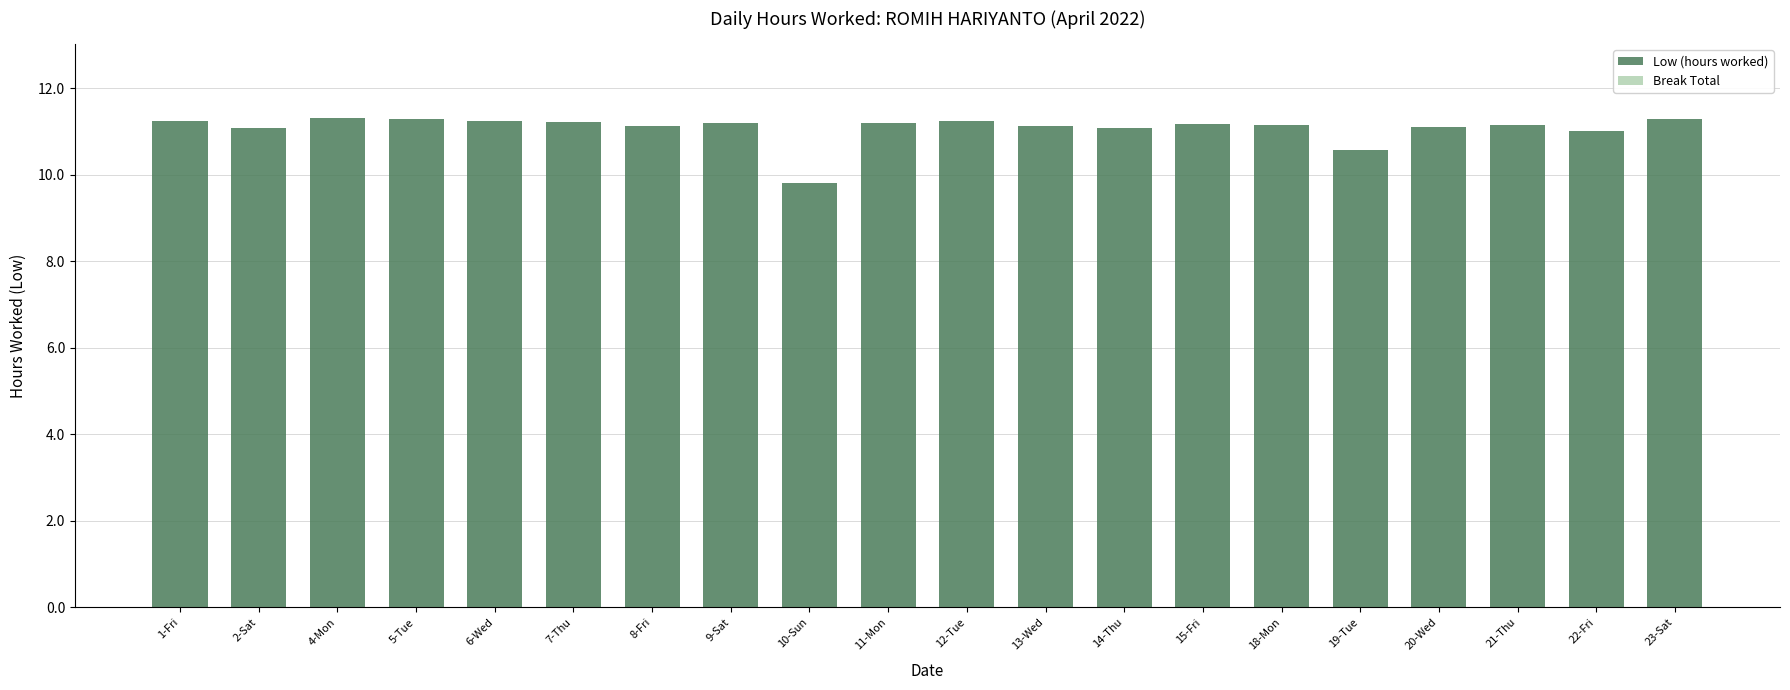

What is the ratio of the value at 12-Tue to the value at 1-Fri?

1.0